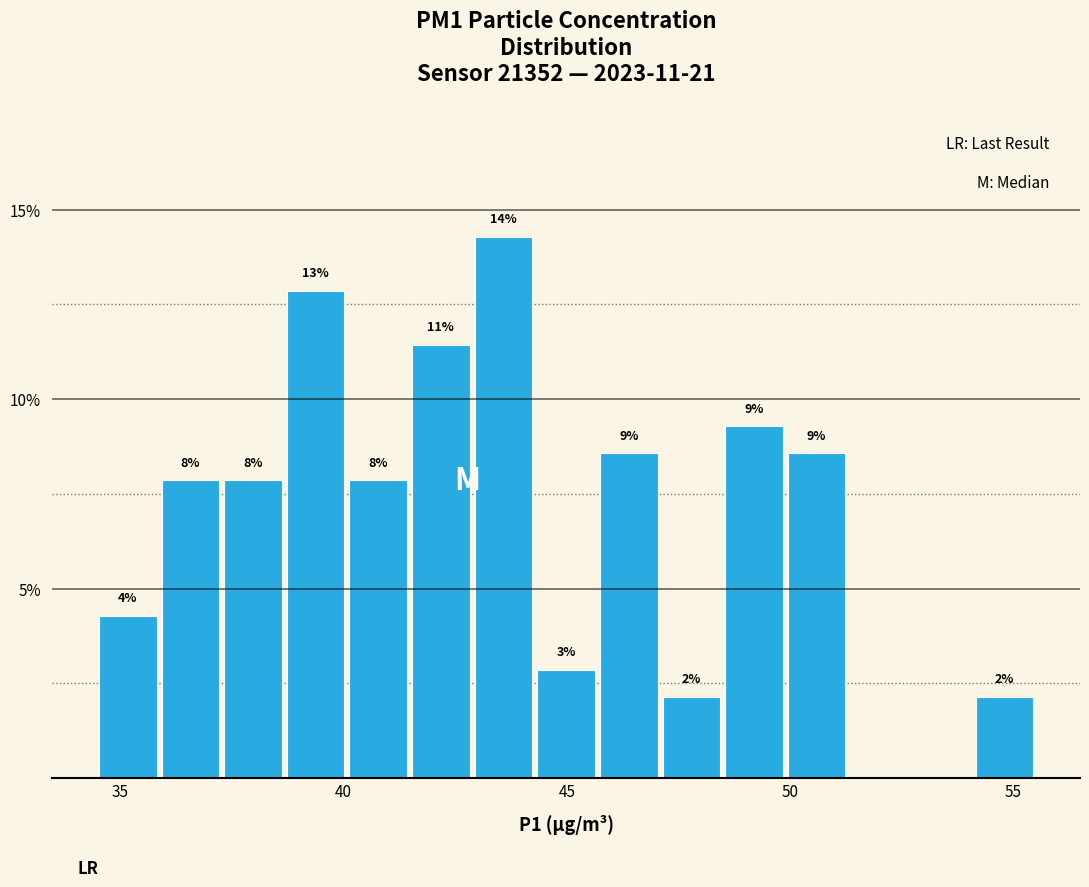

Around what value on the x-axis is the tallest bar? Give the approximate position of its centre, as read against the axis.

43.5